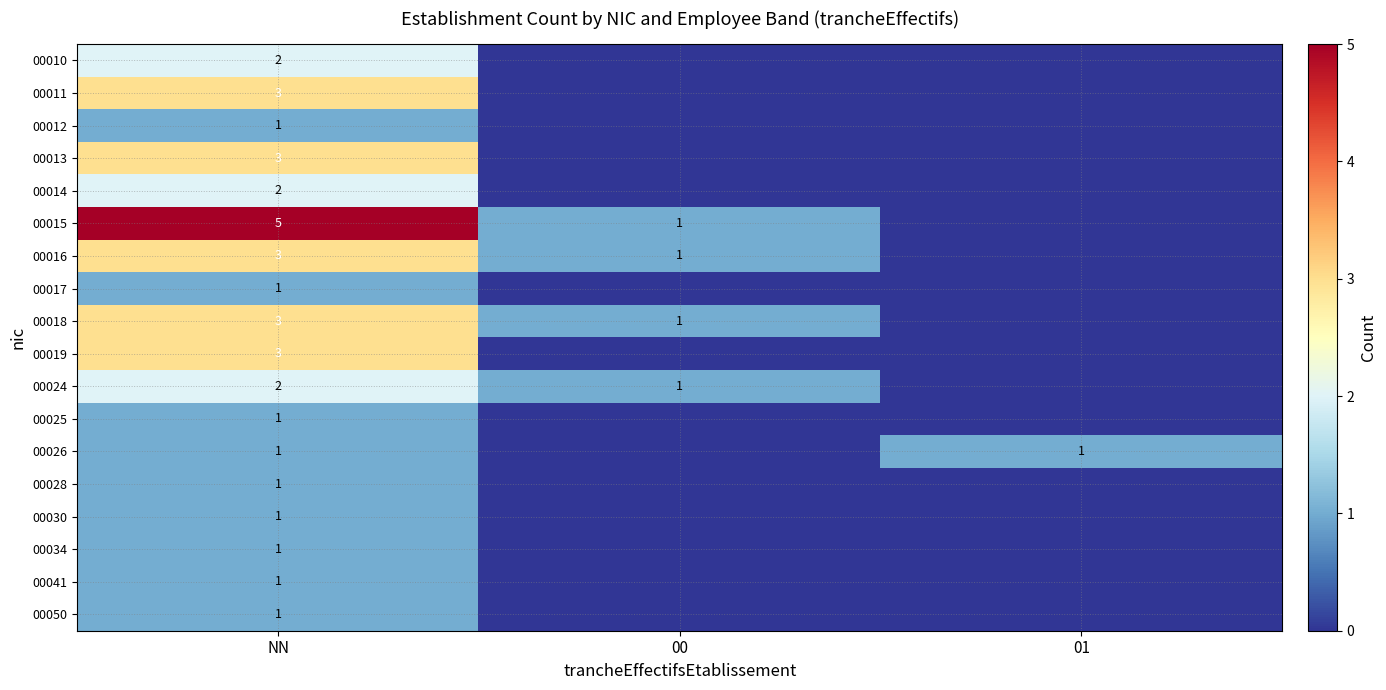

Is it true that 00025 equals 1 at NN?

True